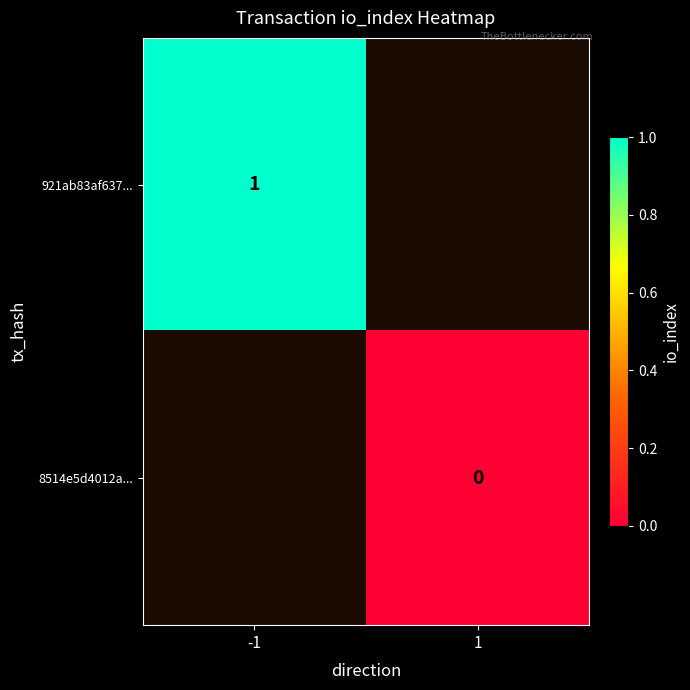

The 921ab83af637... series shows 1 at -1. True or false?

True